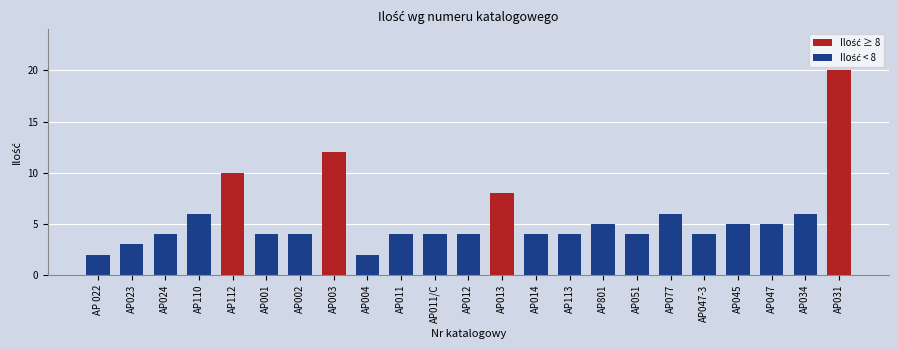

What is the sum of the values at AP001 and AP047-3?

8